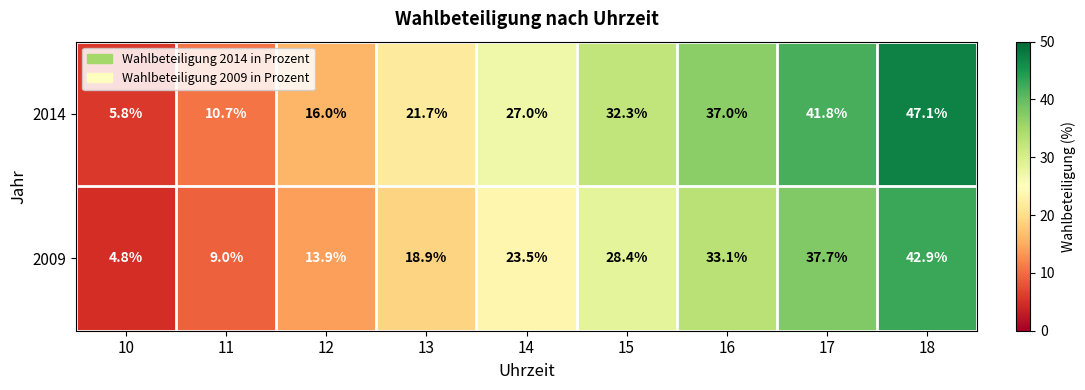

At which label is 2014 closest to 26?

14